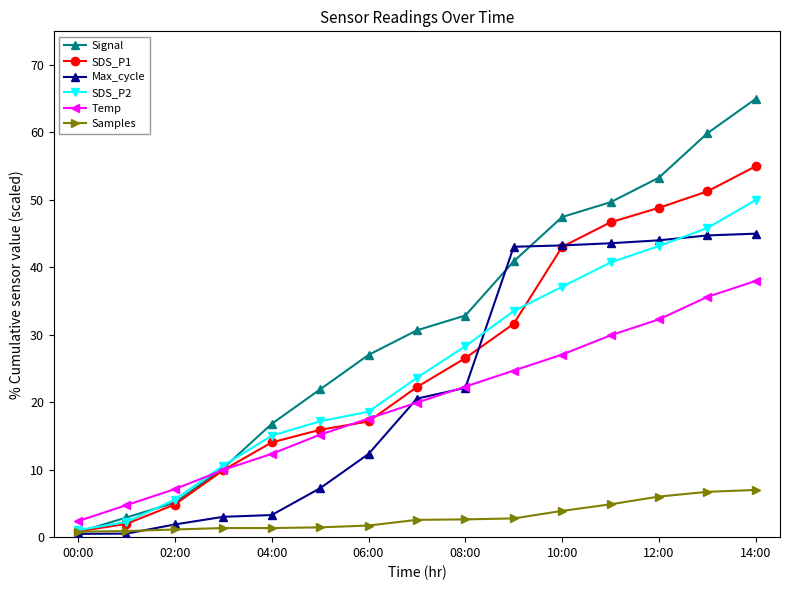

Which series has the largest total across all categories?

Signal